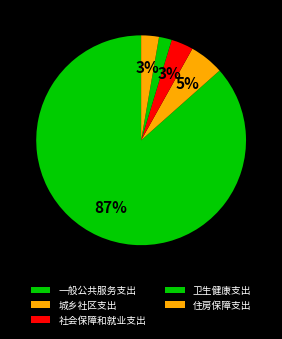

True or false: 城乡社区支出 accounts for 1% of the total.

False